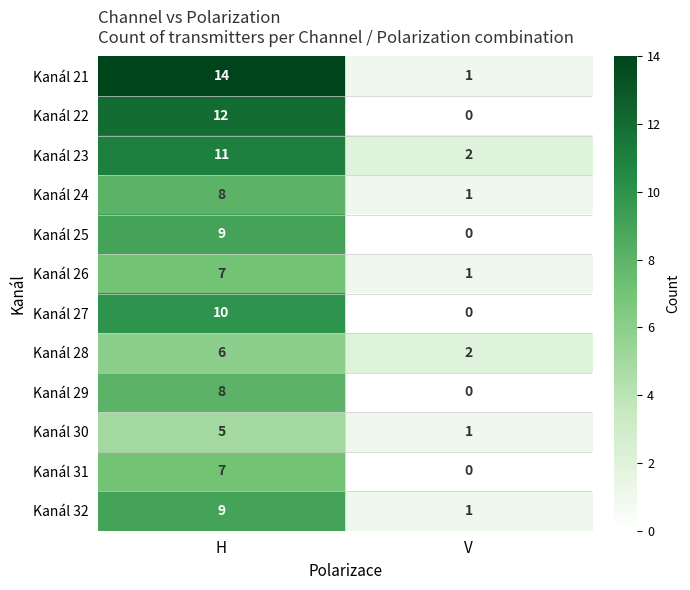

Reading left to right, transcribe all the data shown in this chart.

Kanál 21: 14	1
Kanál 22: 12	0
Kanál 23: 11	2
Kanál 24: 8	1
Kanál 25: 9	0
Kanál 26: 7	1
Kanál 27: 10	0
Kanál 28: 6	2
Kanál 29: 8	0
Kanál 30: 5	1
Kanál 31: 7	0
Kanál 32: 9	1